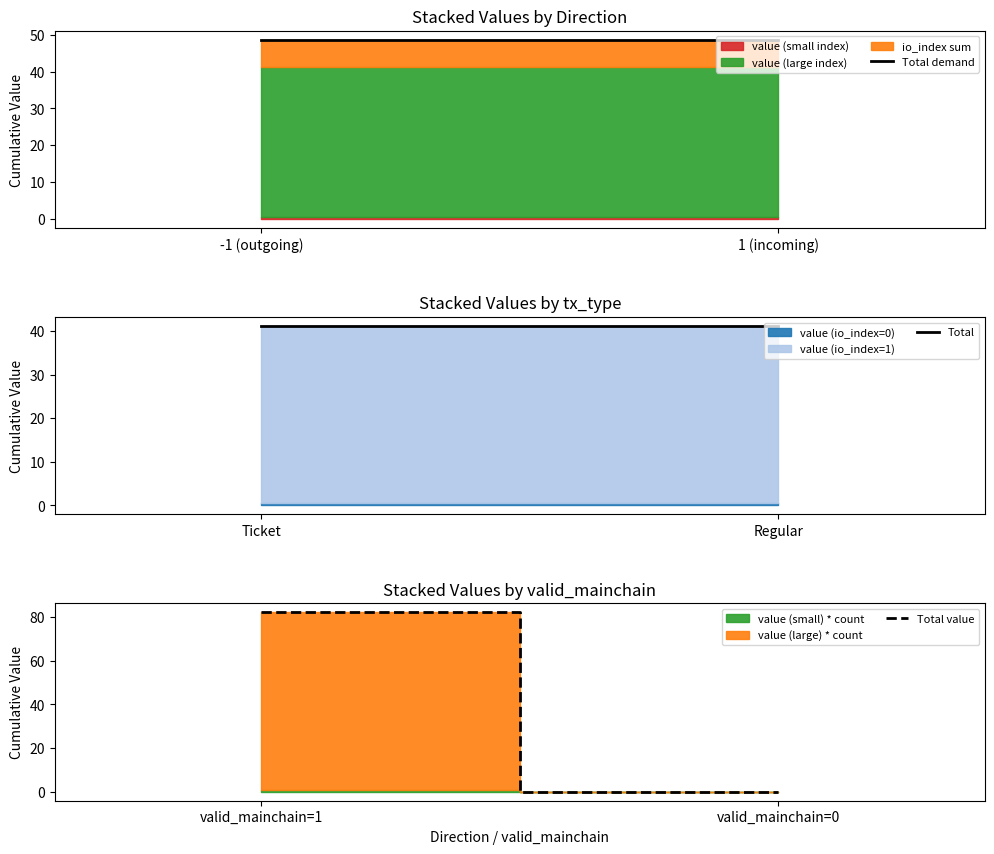

Which series has the largest total across all categories?

Total demand